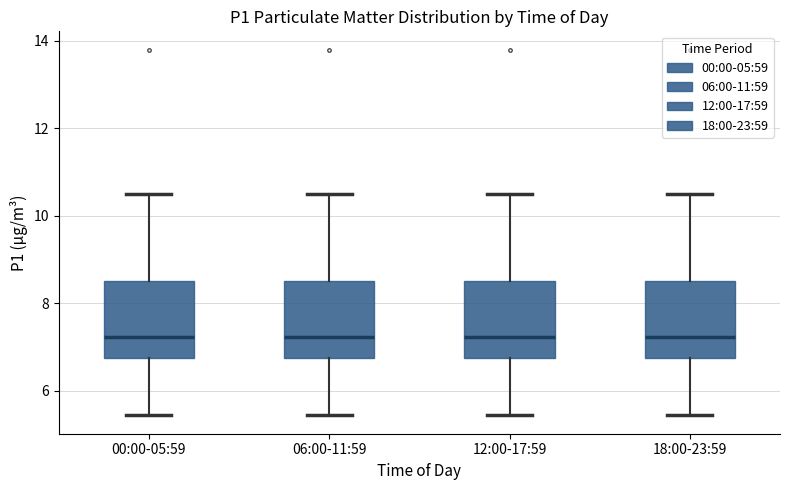

Where does the lower whisker of the box for 06:00-11:59 end on the y-axis? The values are not printed on the chart, so give them approximately, as read against the axis.

5.4